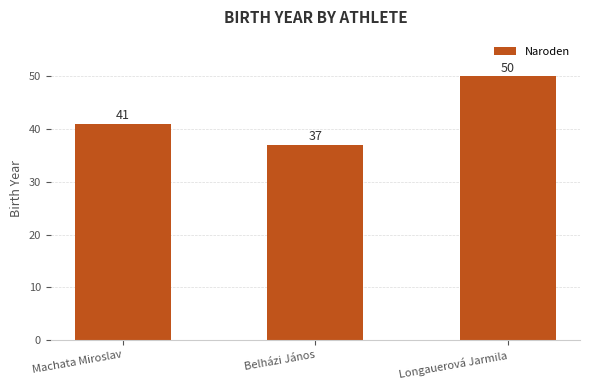

What is the difference between the values at Belházi János and Machata Miroslav?

4